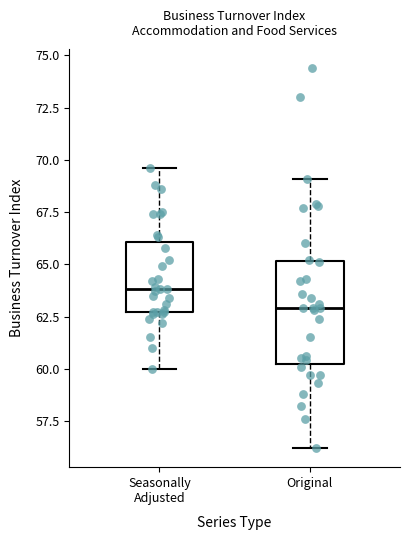

Which box's median line is the highest?

Seasonally Adjusted